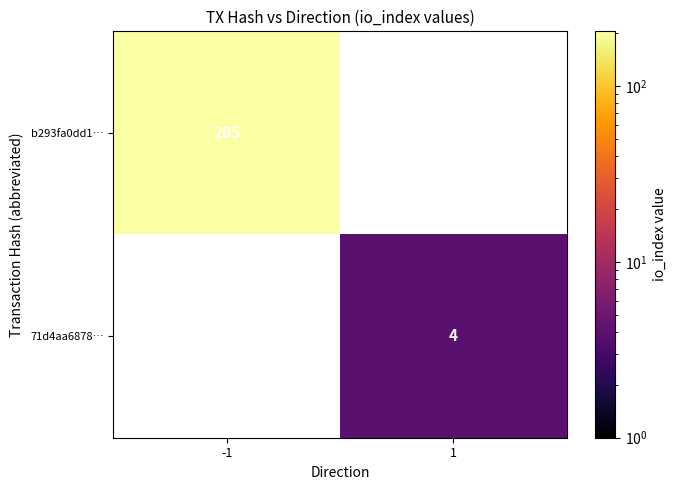

How many distinct data groups are displayed?

2